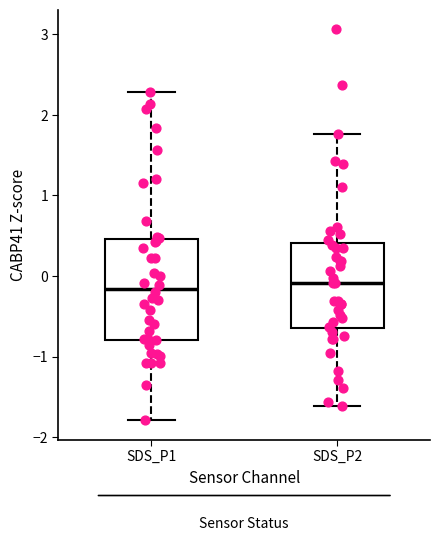

Where does the median line of the box for SDS_P2 sit on the y-axis? The values are not printed on the chart, so give them approximately, as read against the axis.

-0.1